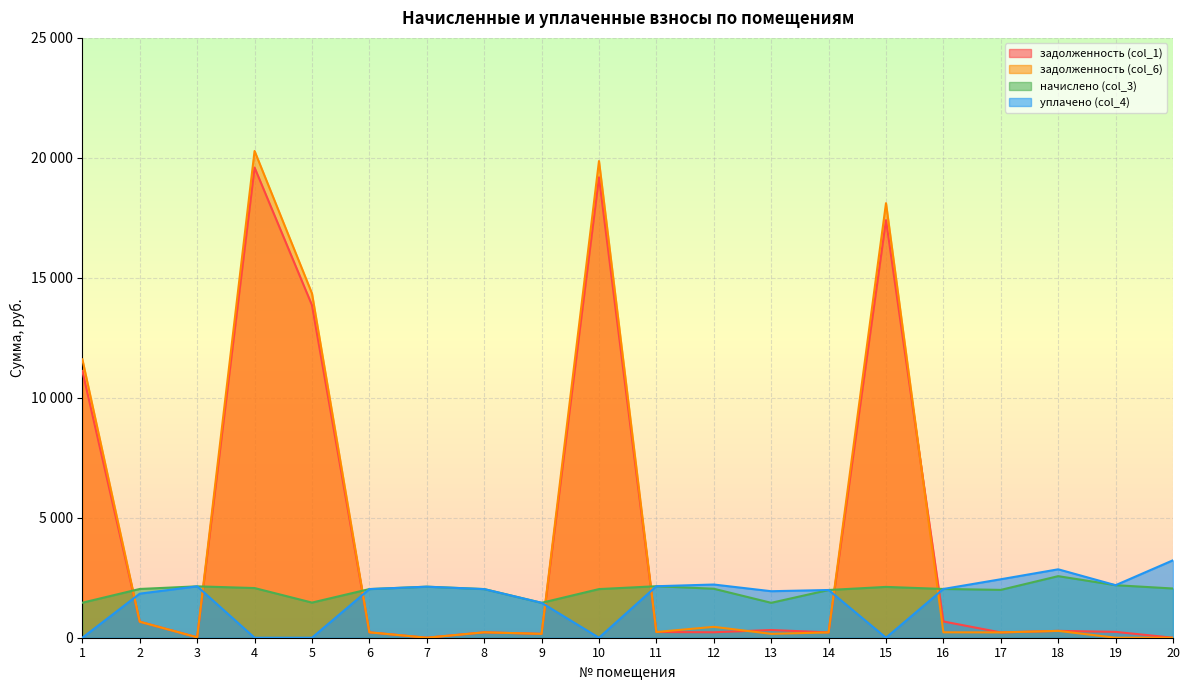

How many values in уплачено (col_4) are above zero?

15